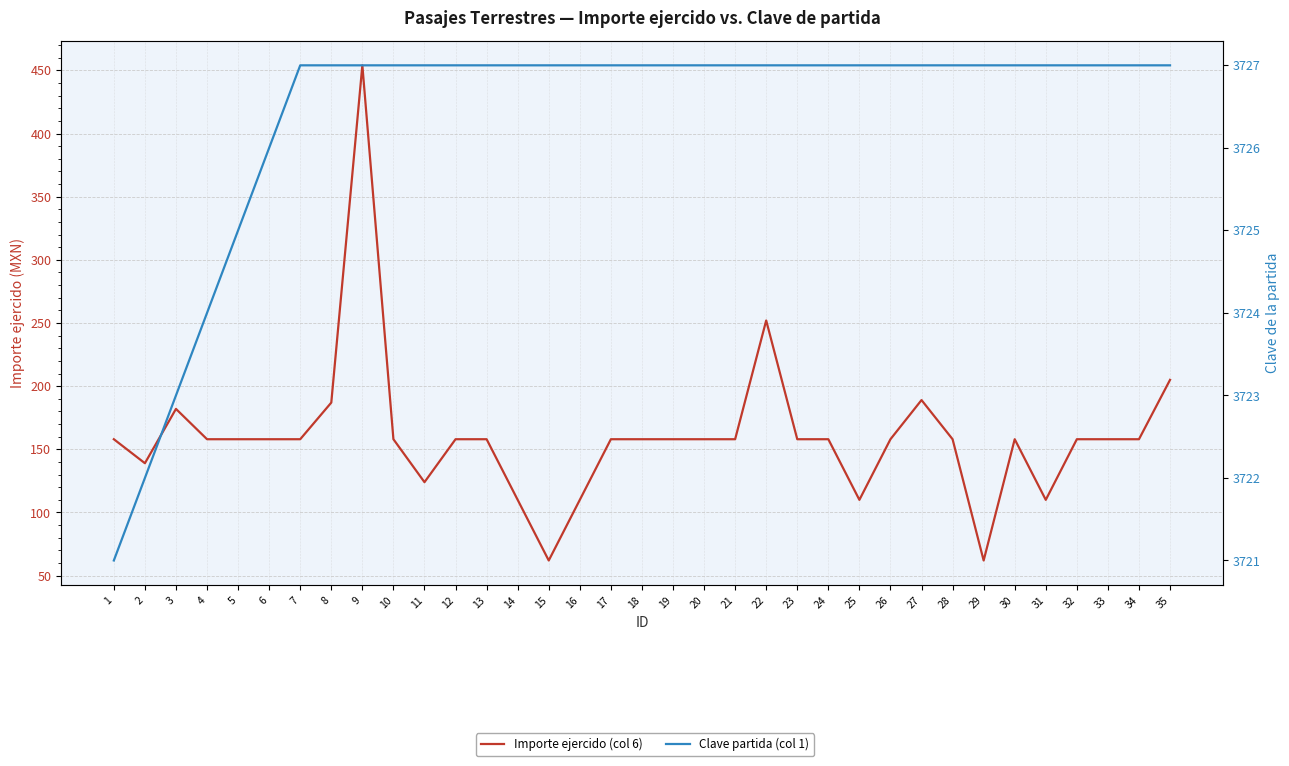

Which series has the widest spread of values?

Importe ejercido (col 6)